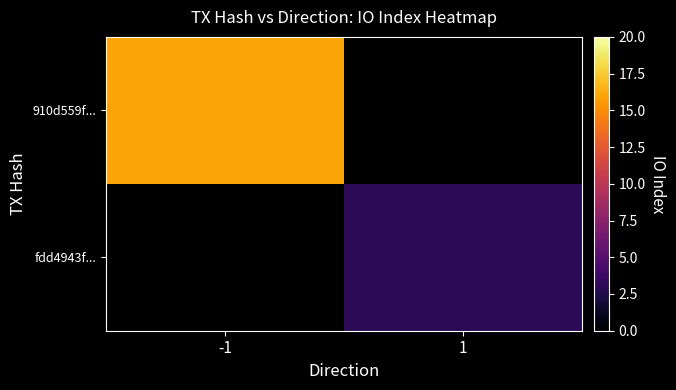

How many positive values does the 910d559f... series have?

1